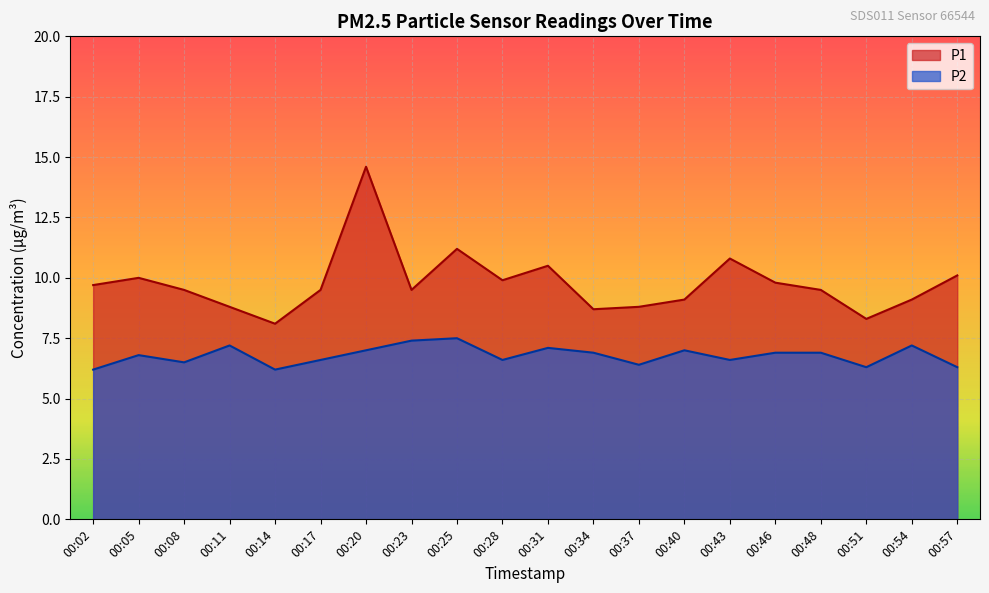

Count the number of categories in the chart.

20